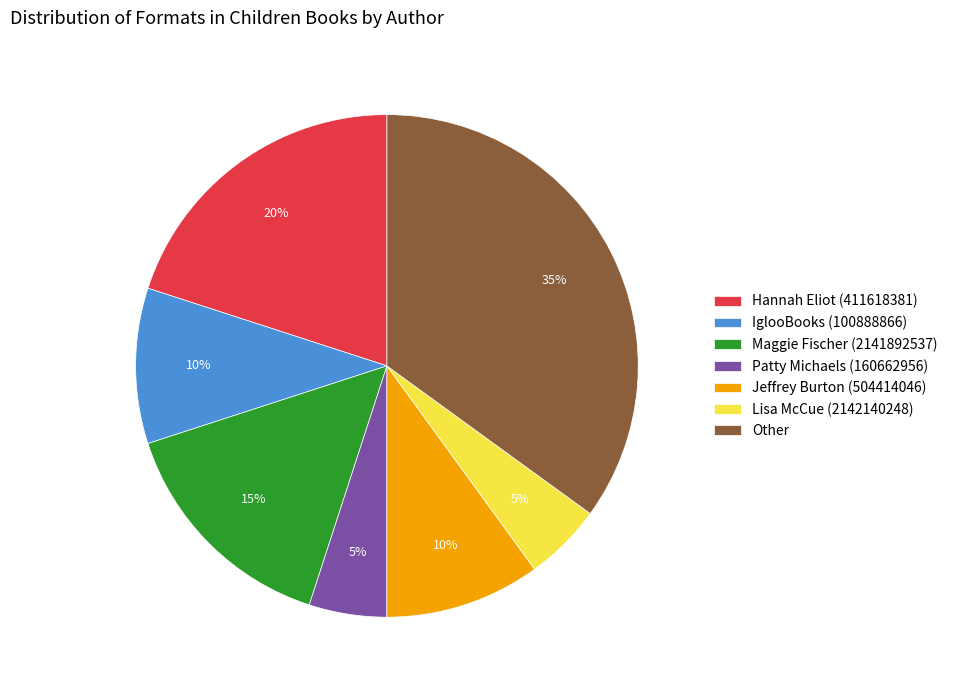

What is the ratio of the value at Lisa McCue (2142140248) to the value at Jeffrey Burton (504414046)?

0.5